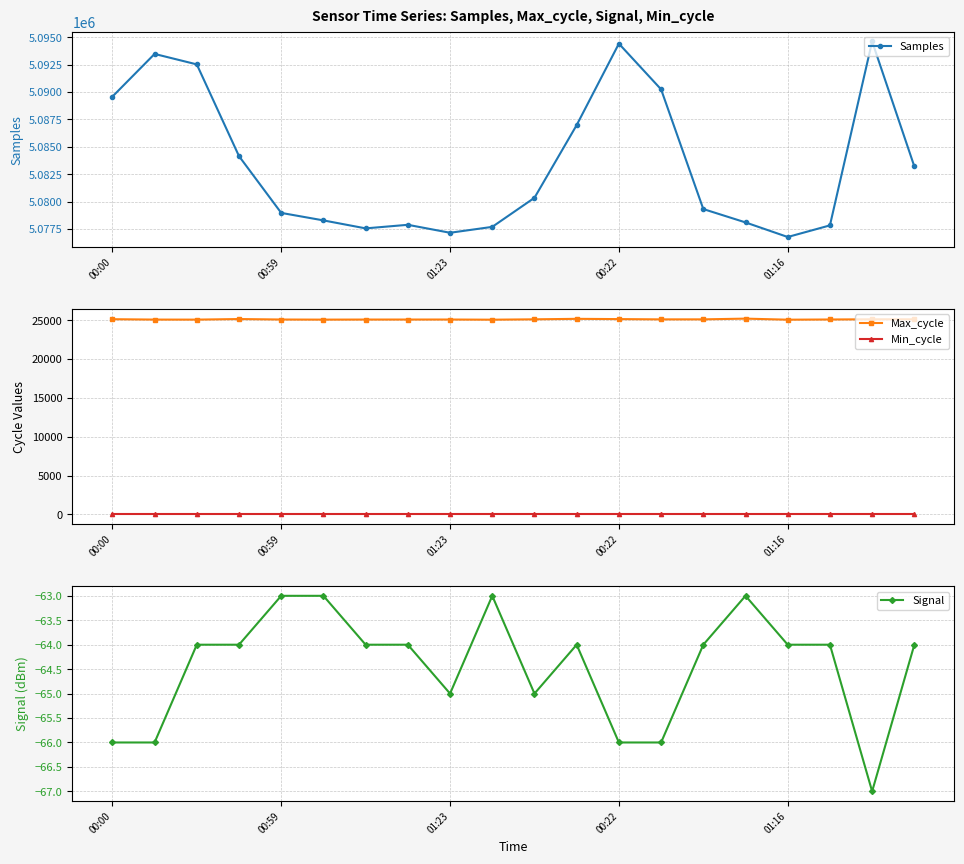

Which series has the largest total across all categories?

Samples